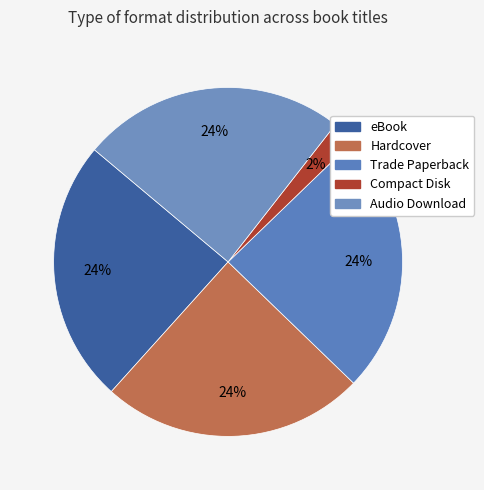

Is Compact Disk the majority of the pie?

No